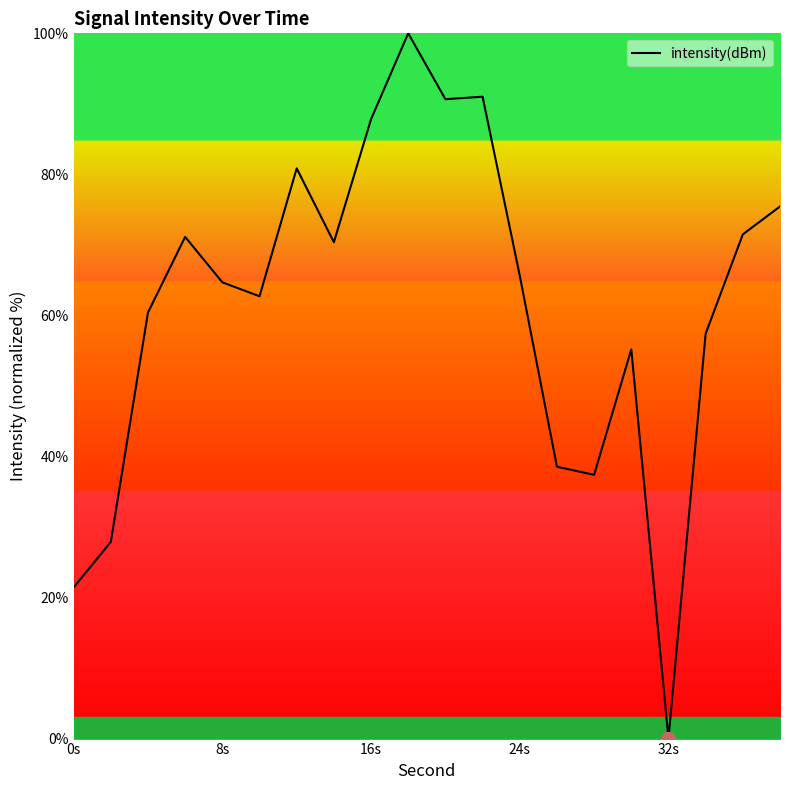

What is the difference between the maximum and minimum values?

100.0